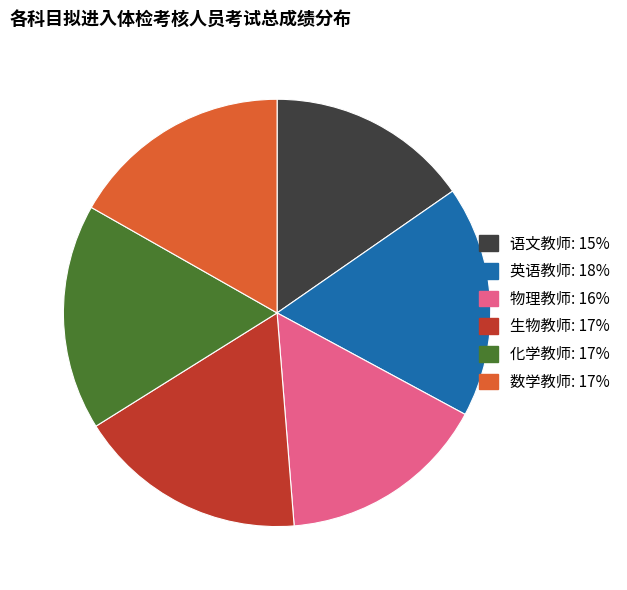

Is the sum of 英语教师 and 物理教师 greater than half?

No